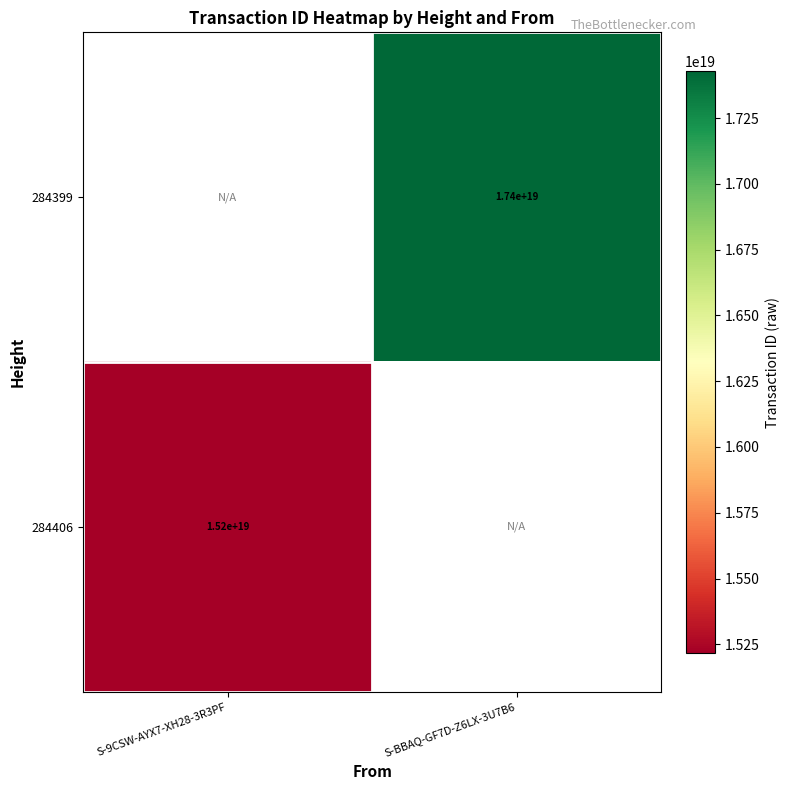

Is the value of 284399 at S-BBAQ-GF7D-Z6LX-3U7B6 greater than the value of 284406 at S-9CSW-AYX7-XH28-3R3PF?

Yes